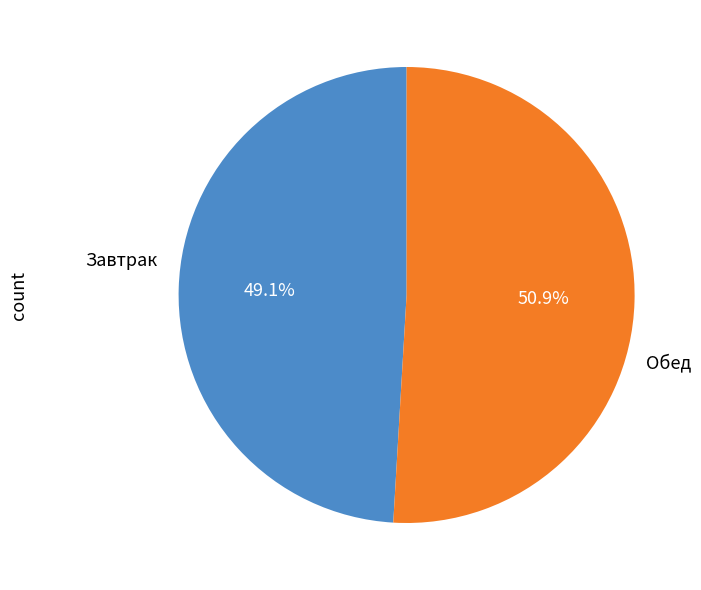

What is the ratio of the value at Завтрак to the value at Обед?

1.0